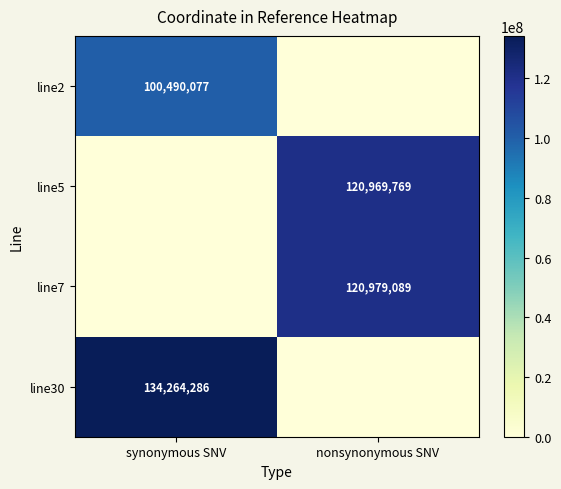

Which has a higher value, nonsynonymous SNV or synonymous SNV?

synonymous SNV